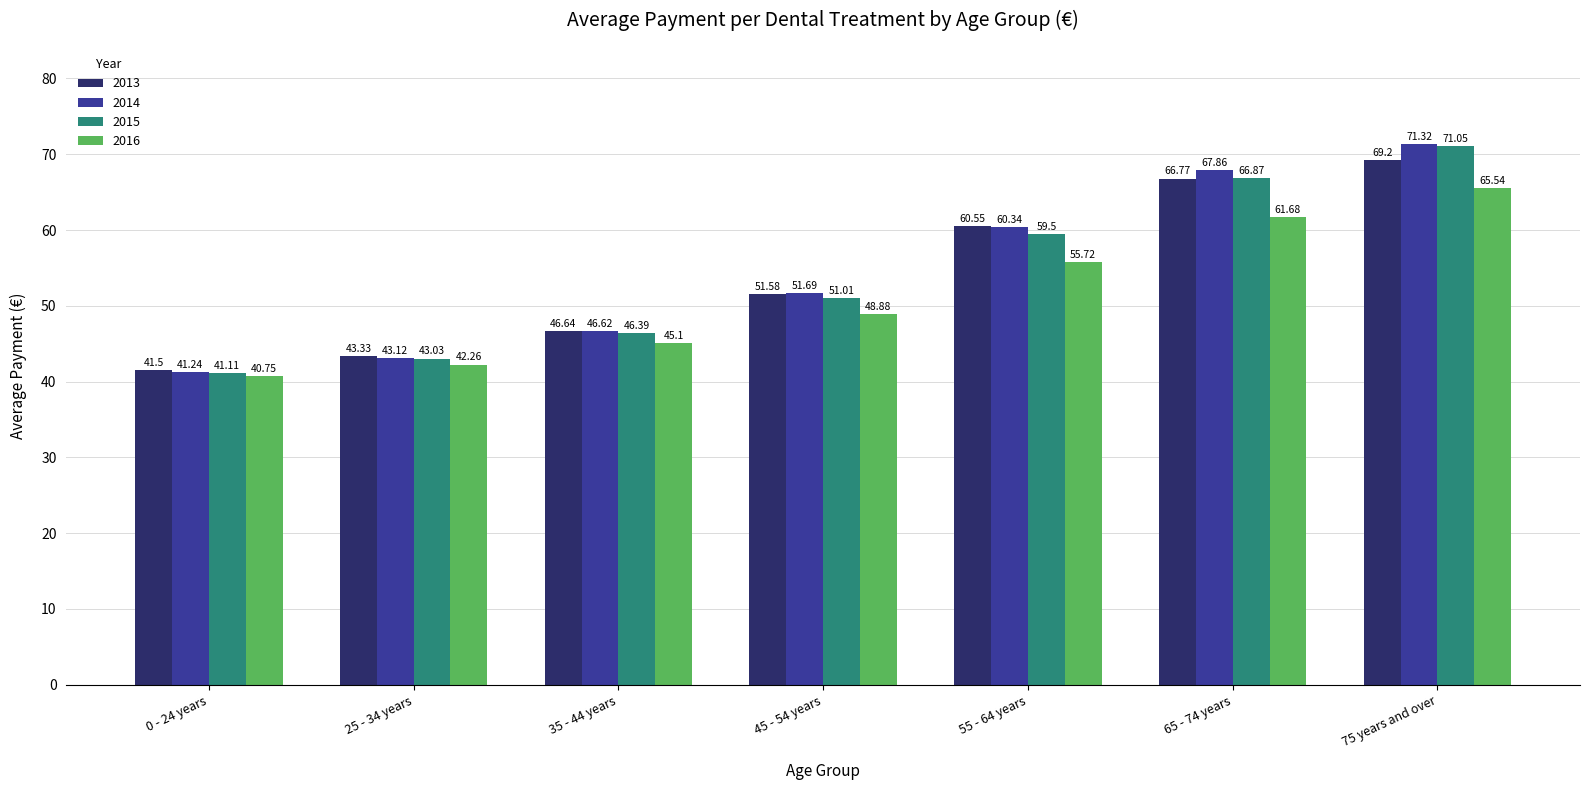

What is the greatest value displayed?

71.3